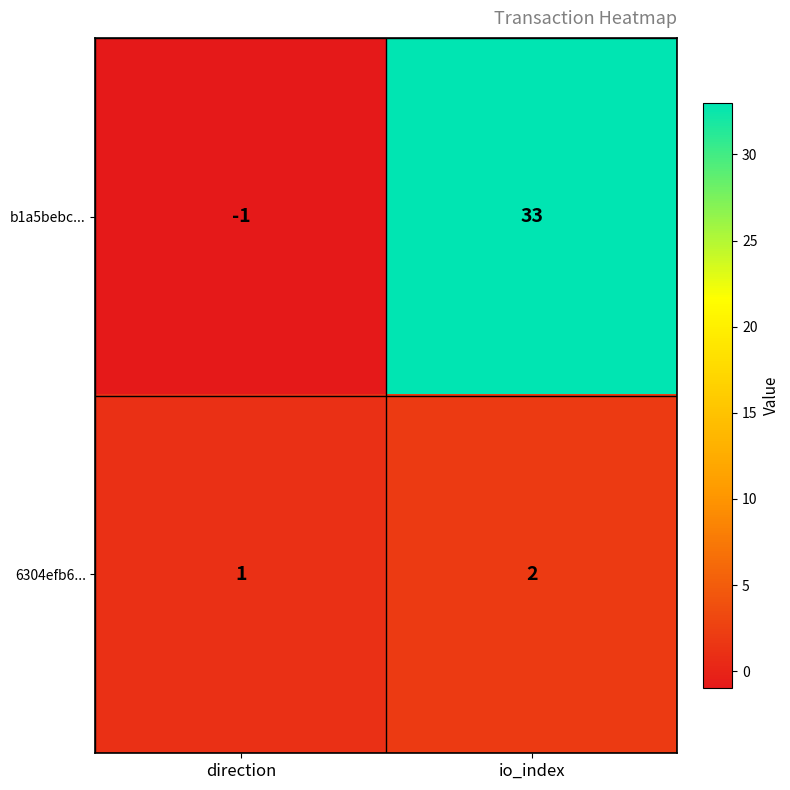

Rank the series by their maximum value, from lowest to highest.

6304efb6..., b1a5bebc...